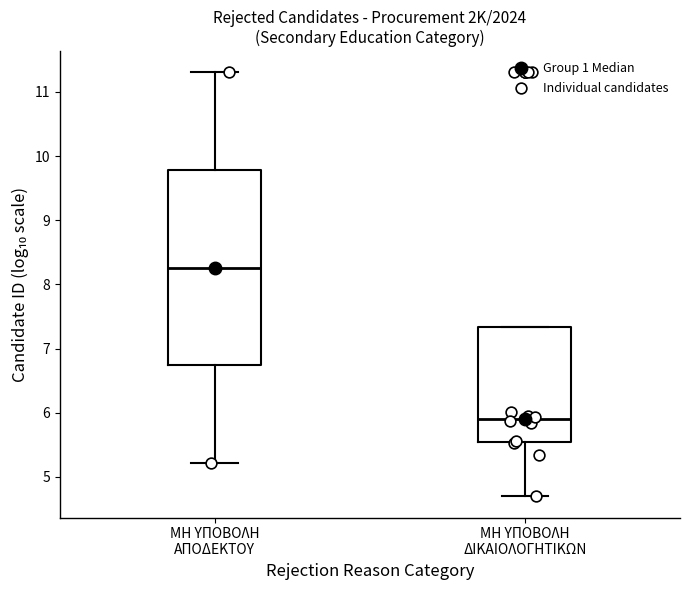

Reading left to right, transcribe this box plot: for each box, give where its median line is, the range the box spans, and where its two whiskers end, as read against the y-axis. The values are not printed on the chart, so give them approximately, as read against the axis.

ΜΗ ΥΠΟΒΟΛΗ ΑΠΟΔΕΚΤΟΥ: median 8.3, box 6.7 to 9.8, whiskers 5.2 to 11.3
ΜΗ ΥΠΟΒΟΛΗ ΔΙΚΑΙΟΛΟΓΗΤΙΚΩΝ: median 5.9, box 5.5 to 7.3, whiskers 4.7 to 7.3